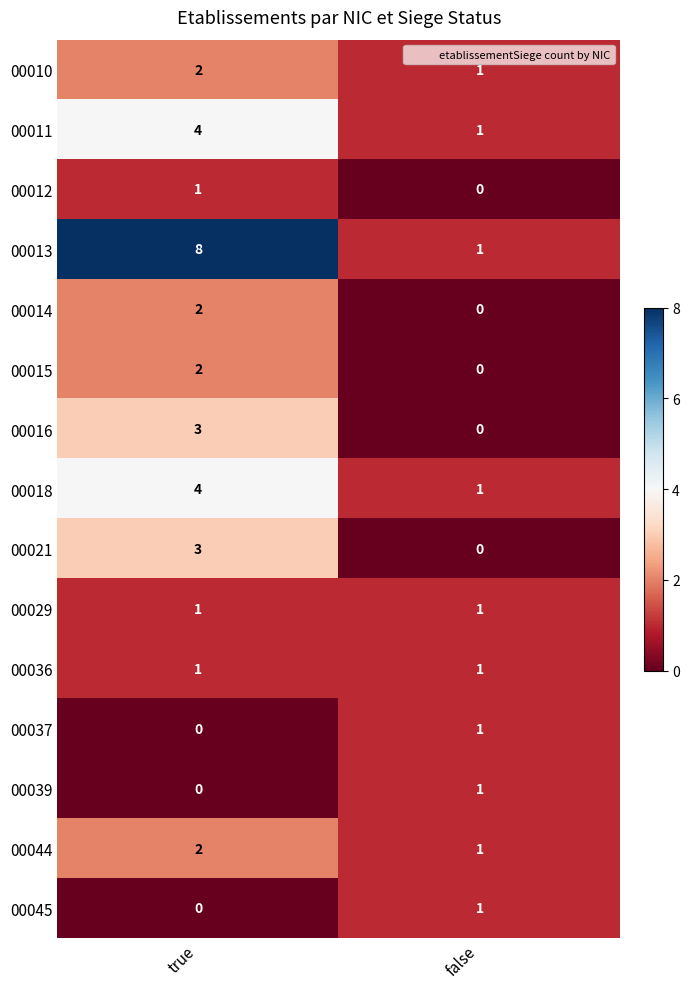

At which category is the sum across all series the highest?

true